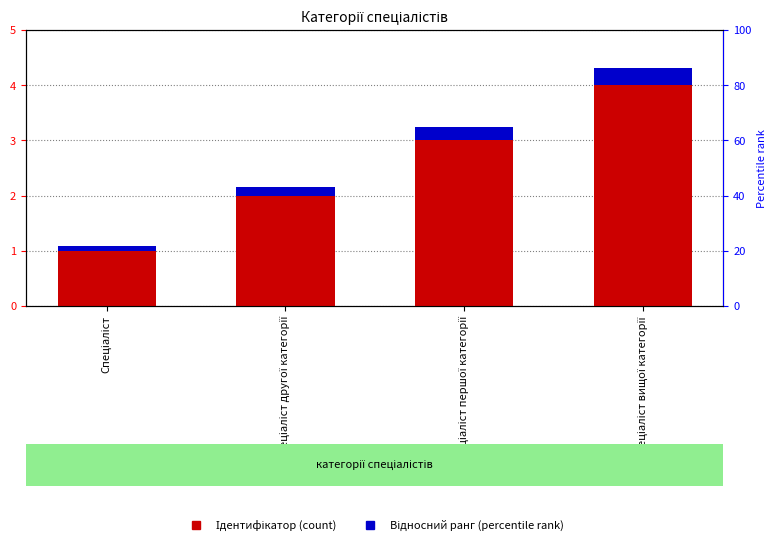

How many data points in Ідентифікатор are less than 3?

2